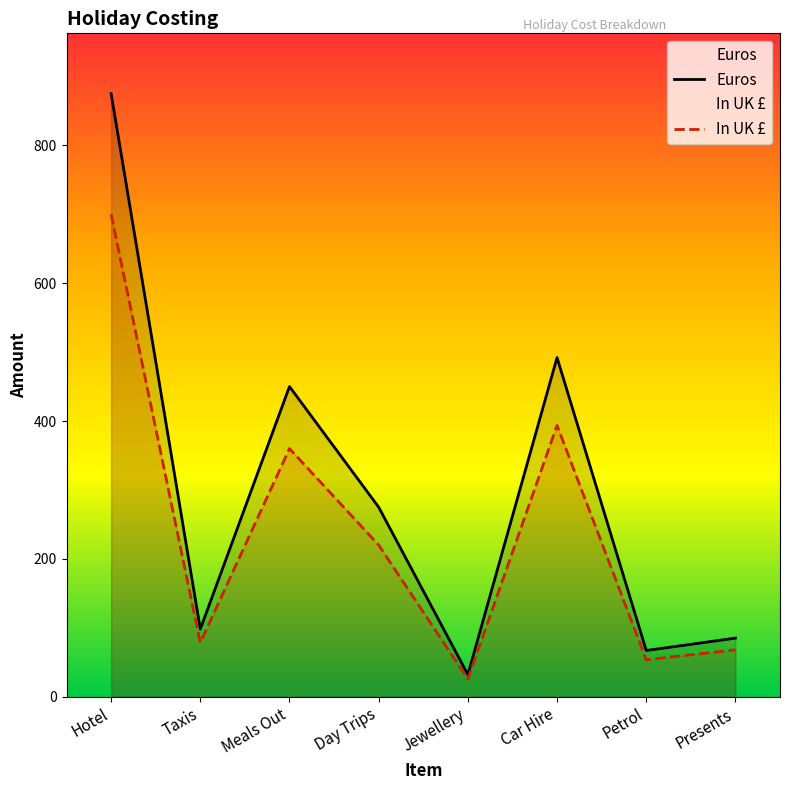

Rank the series by their average value, from lowest to highest.

In UK £, Euros